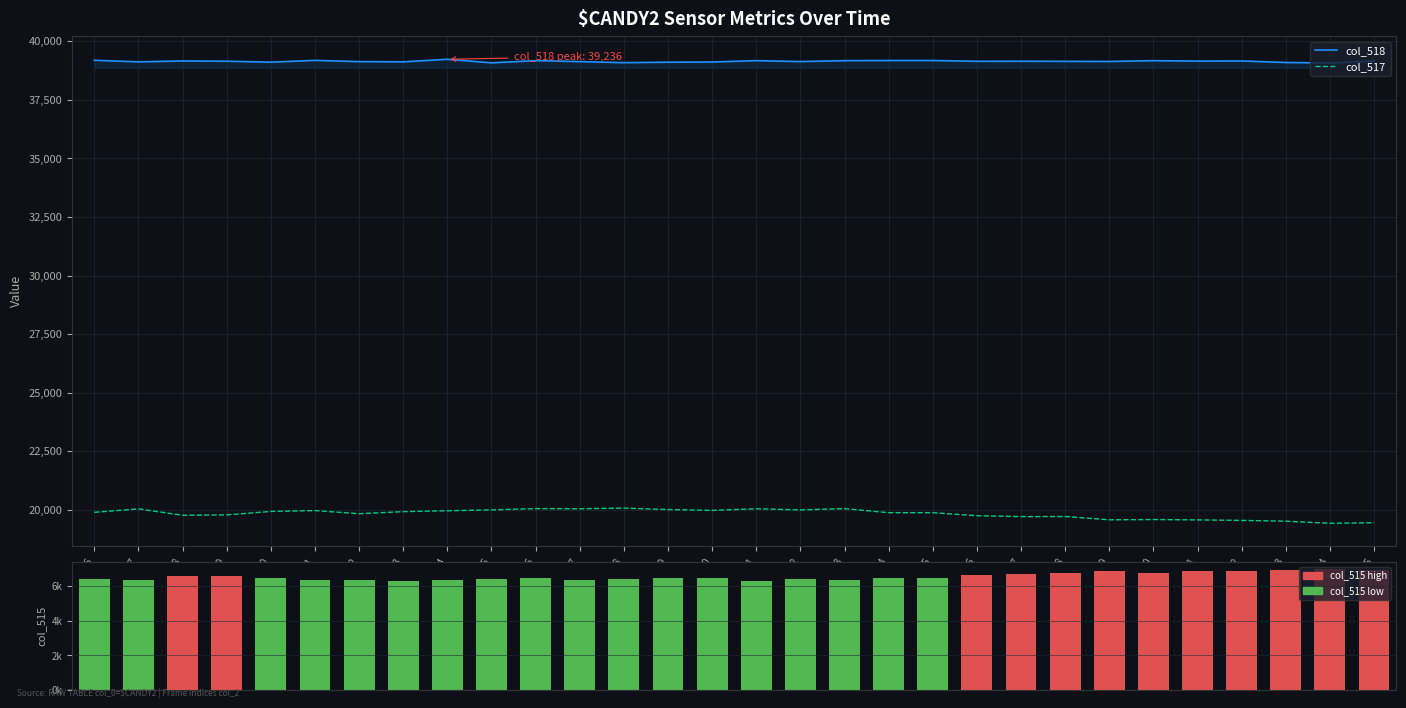

Reading left to right, list all the values displayed in this chart.

col_518: 39193	39125	39164	39153	39112	39188	39135	39126	39236	39084	39177	39137	39091	39111	39119	39177	39137	39177	39183	39183	39149	39151	39147	39142	39176	39158	39163	39099	39076	39164
col_517: 19893	20040	19769	19783	19931	19968	19834	19923	19960	19997	20052	20046	20073	20013	19975	20046	19997	20052	19877	19877	19748	19711	19714	19574	19585	19570	19549	19514	19425	19449
col_515: 6449	6370	6602	6599	6492	6379	6353	6339	6364	6405	6470	6363	6401	6461	6488	6306	6401	6363	6475	6475	6638	6727	6792	6880	6774	6879	6863	6967	7034	6922